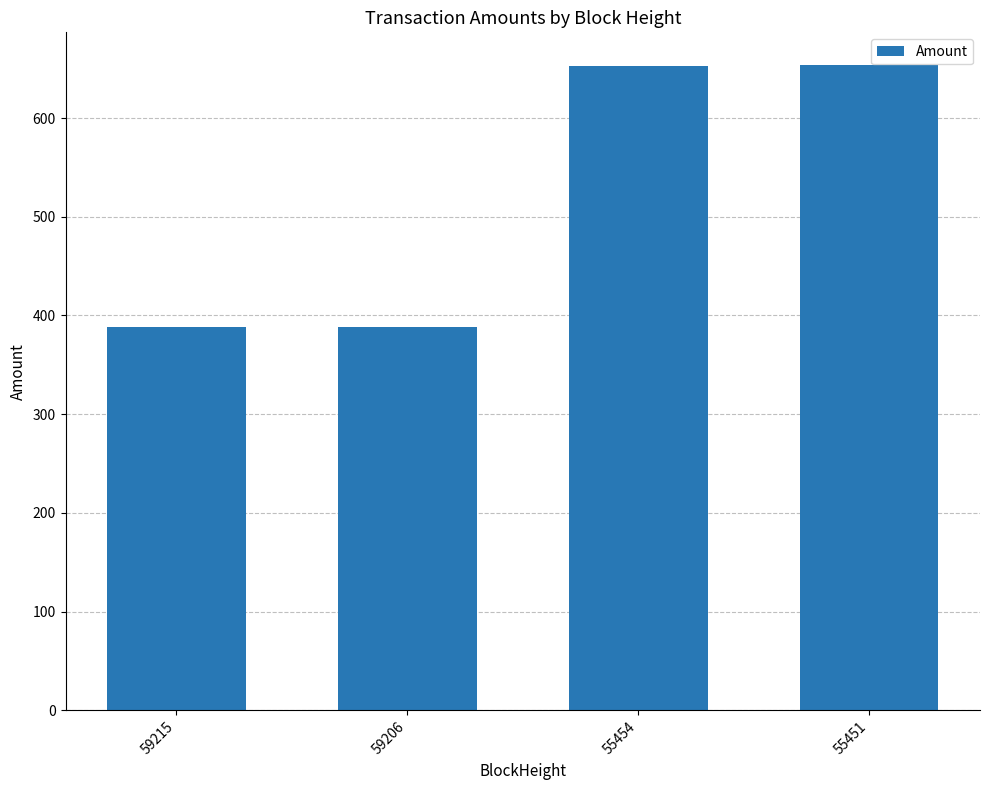

The value at 59206 is 518.9. True or false?

False